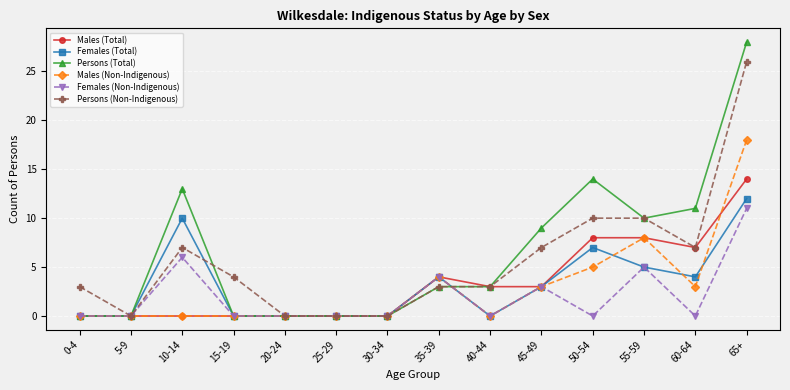

The value of Females (Total) at 50-54 is 7. True or false?

True